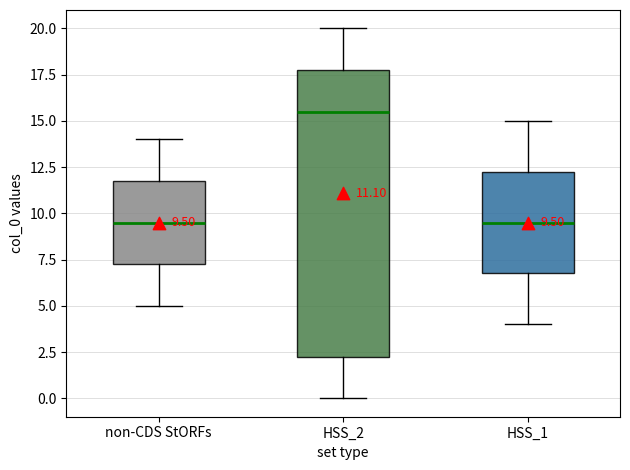

Comparing the boxes themselves (not the whiskers), which one is the tallest?

HSS_2